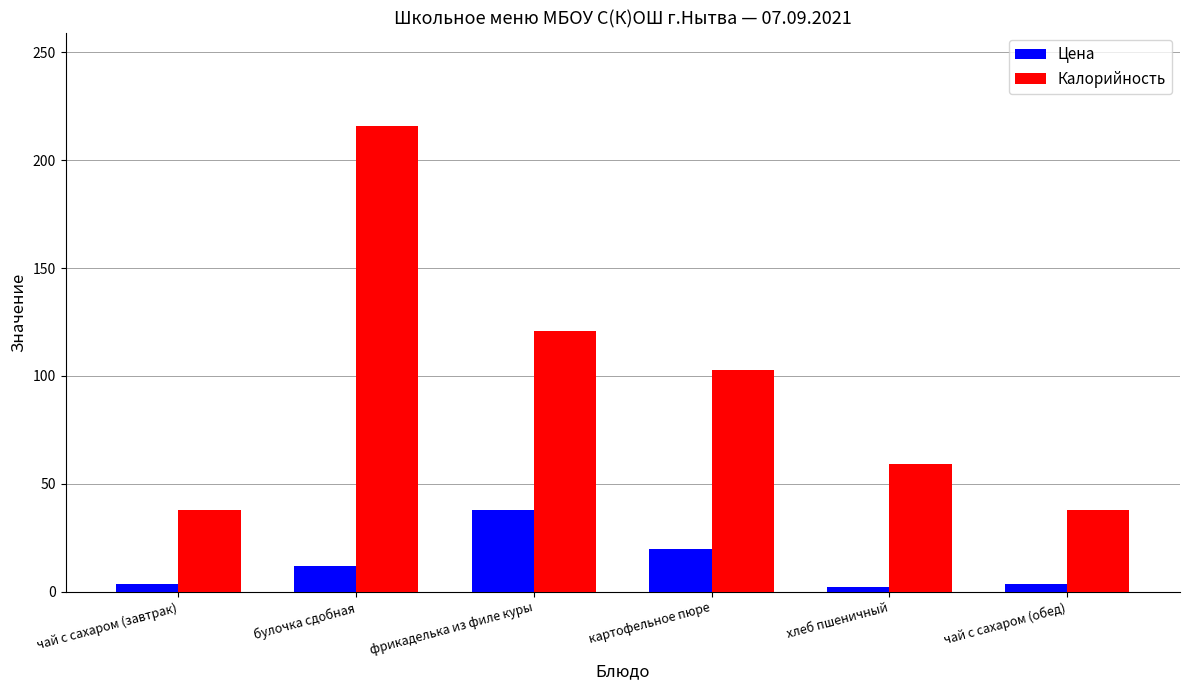

What is the value of the Цена bar at the 4th from the left?

20.0